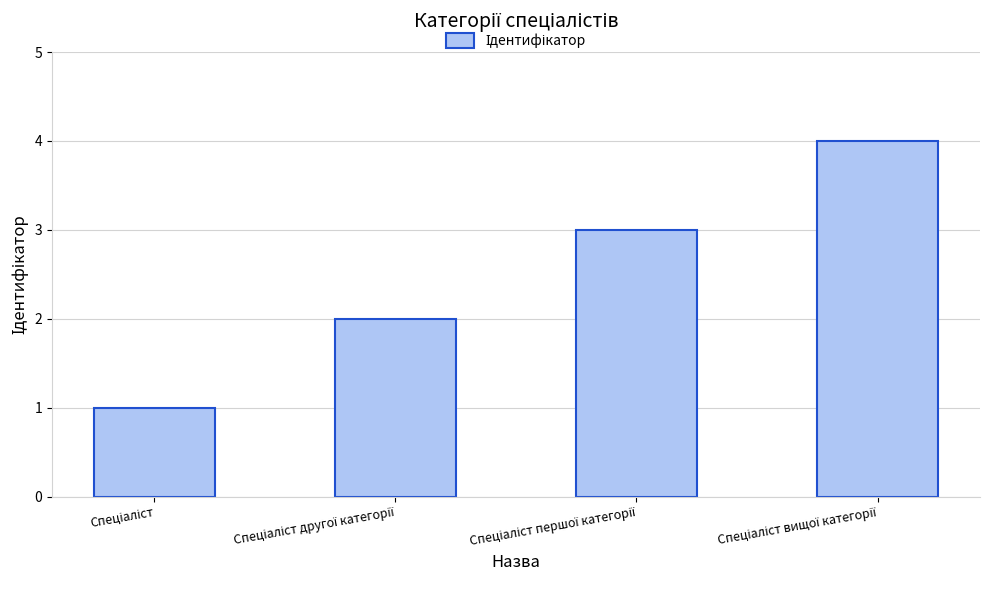

Reading left to right, transcribe all the data shown in this chart.

1	2	3	4